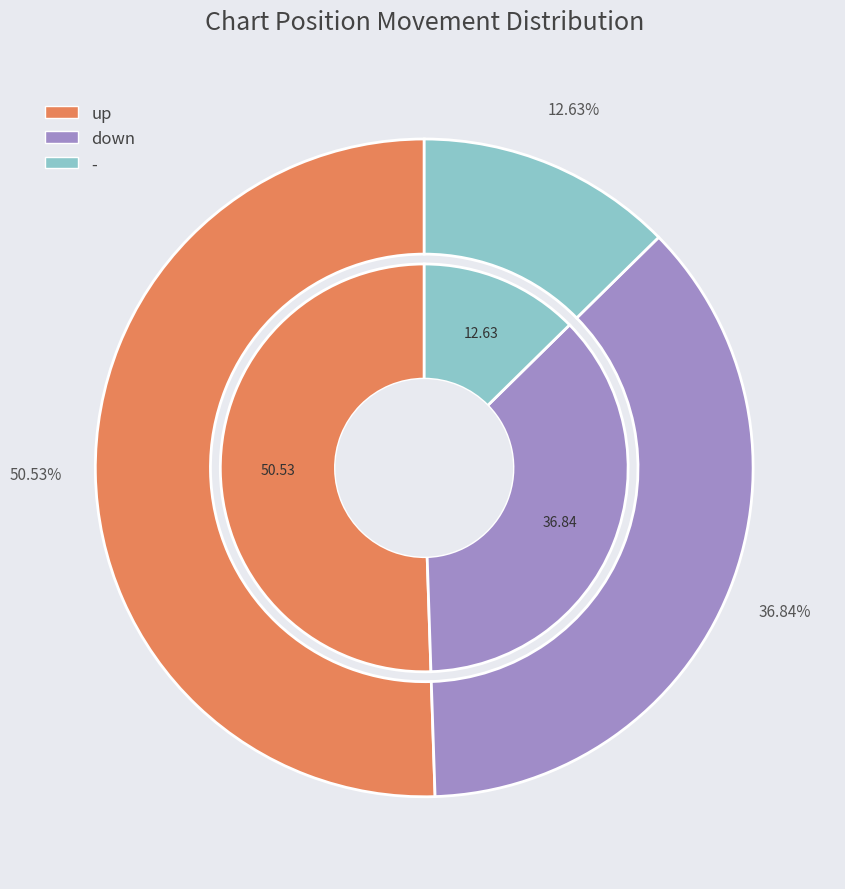

Is there any slice that represents more than half of the pie?

Yes